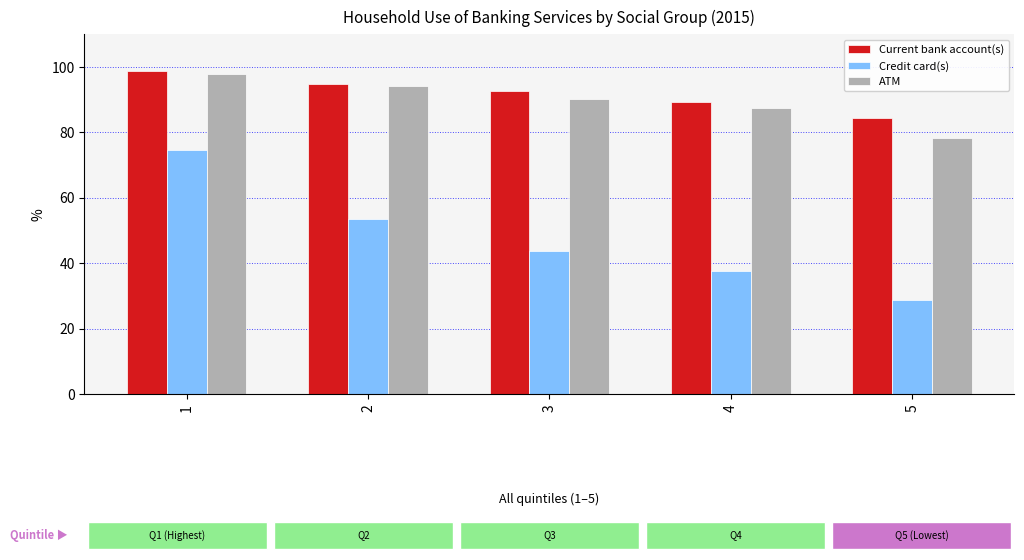

What is the value of the Current bank account(s) bar at the 4th from the left?

89.2